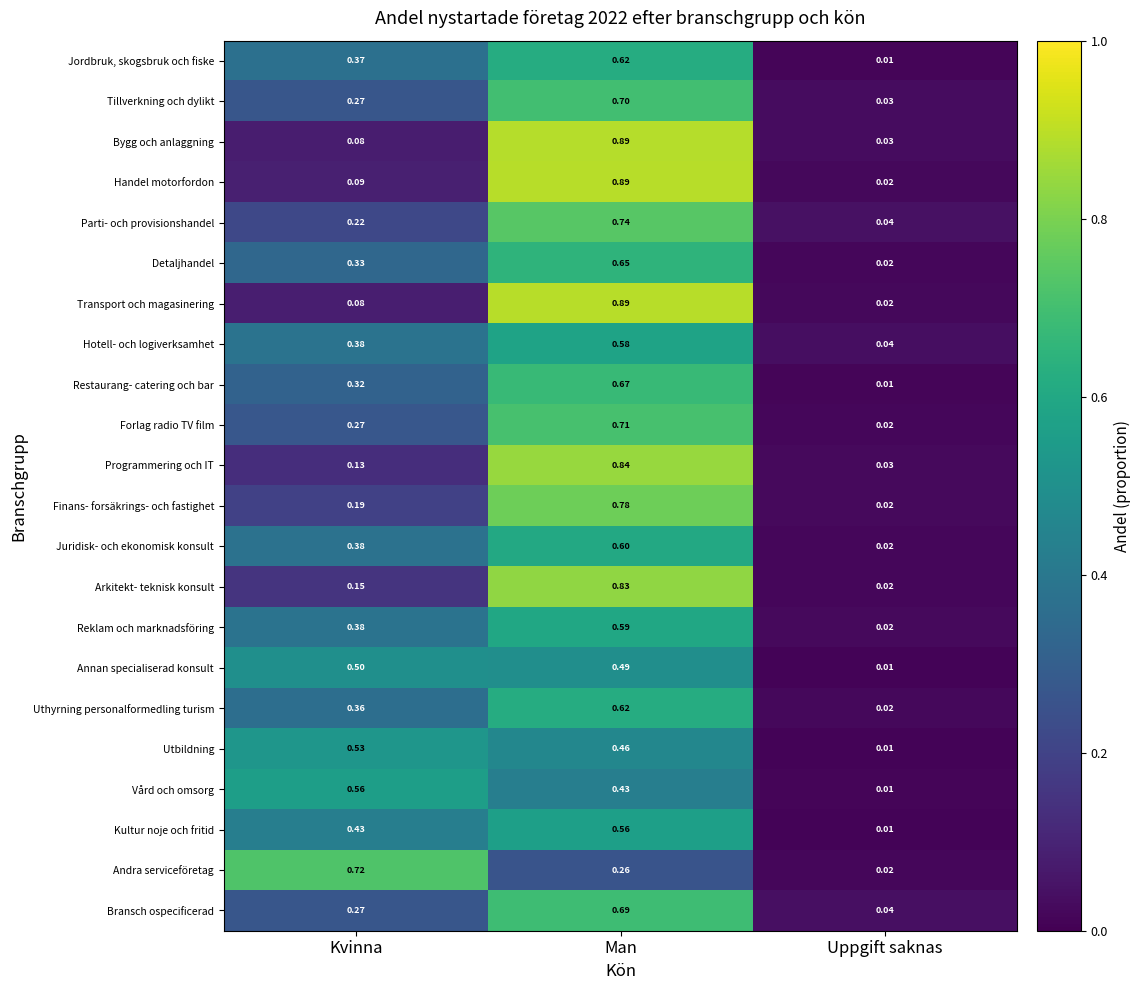

At which category does the chart reach its peak across all series?

Man